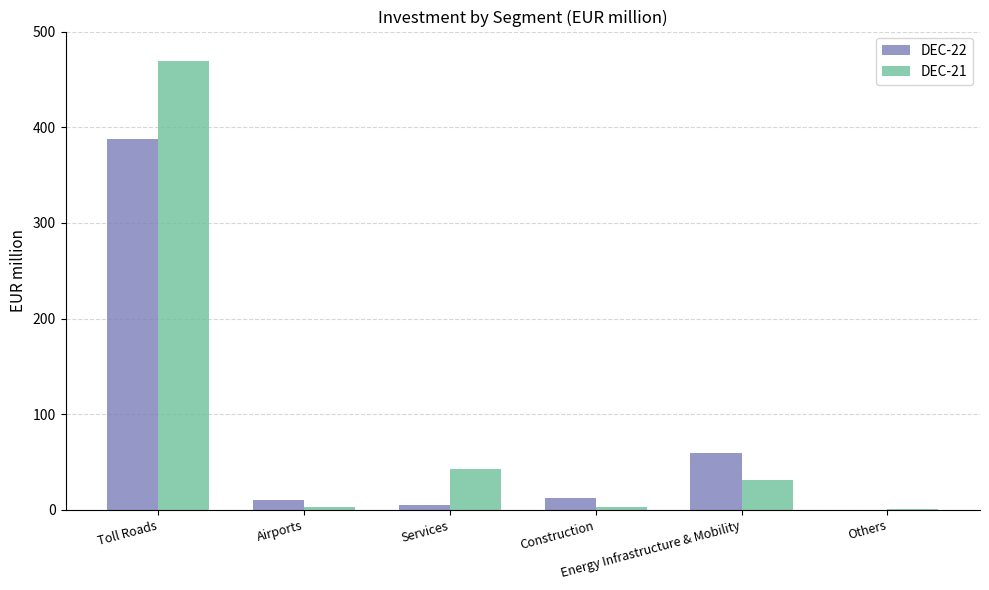

How many groups of bars are there?

6